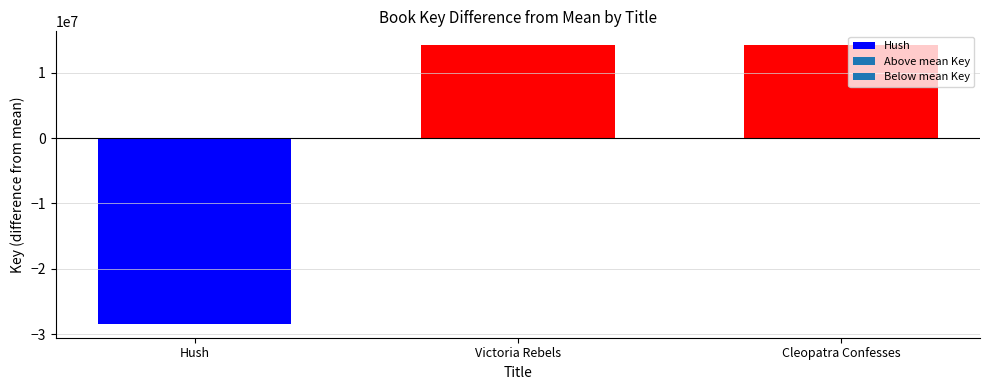

What is the difference between the maximum and minimum values?

42621303